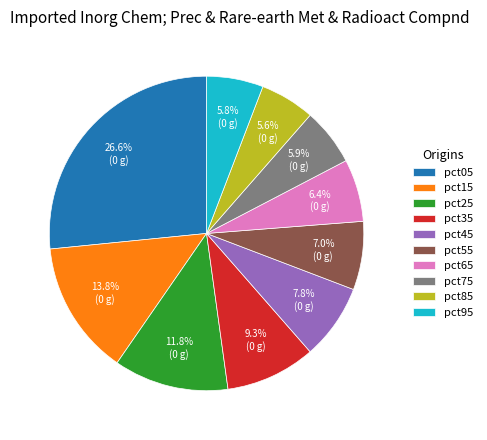

To the nearest percent, what is the difference between the largest and smallest slice percentages?

21%